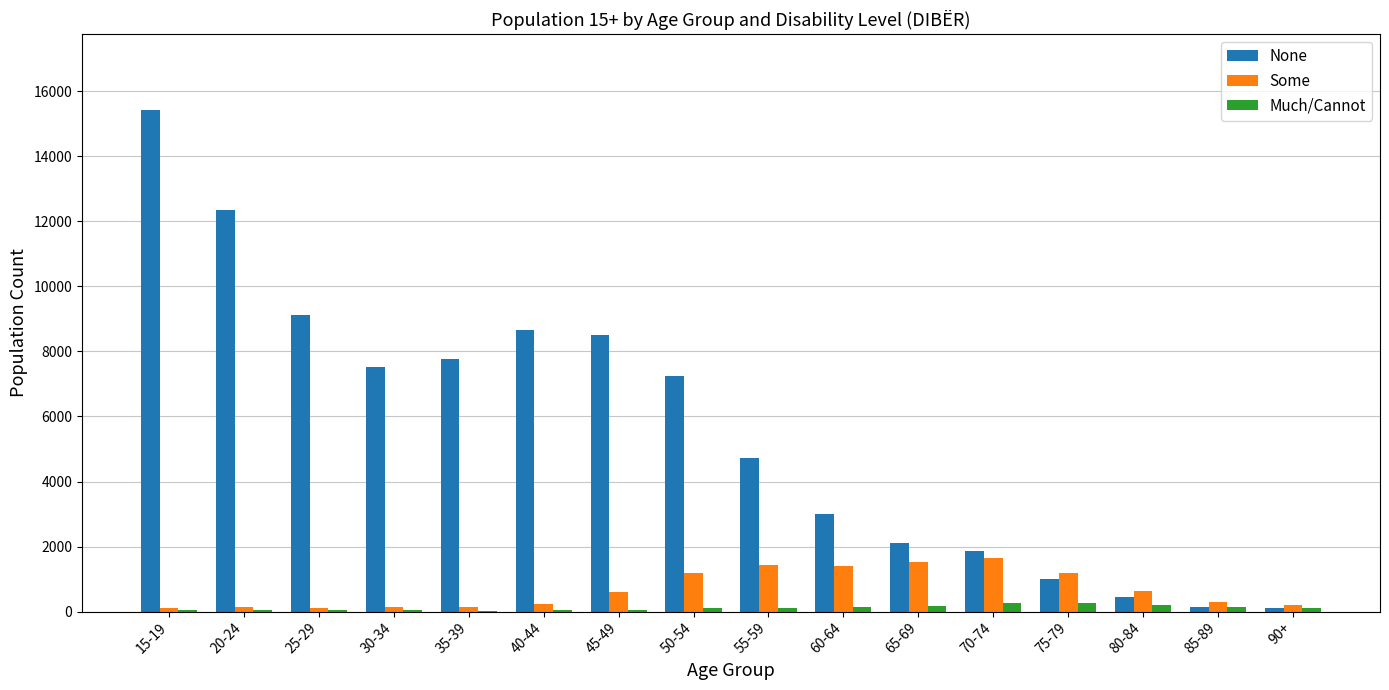

Which category has the highest value across all series?

15-19